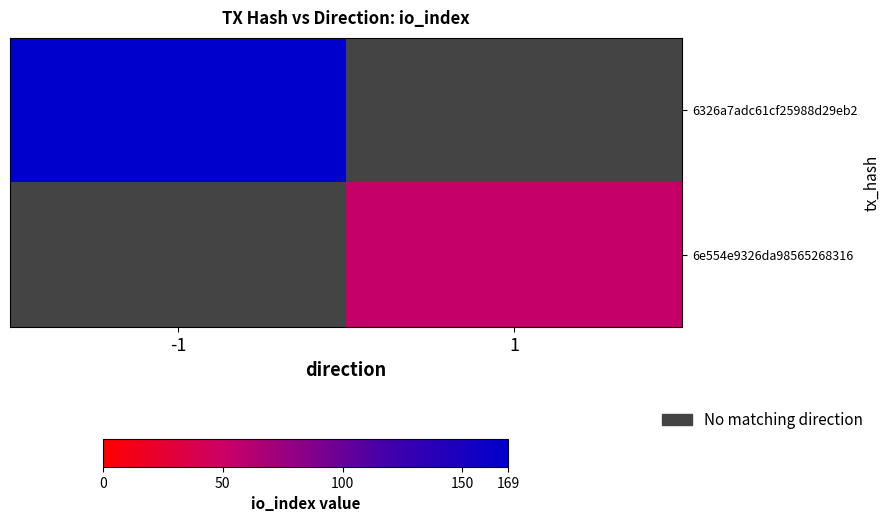

Which has a higher value, 1 or -1?

-1